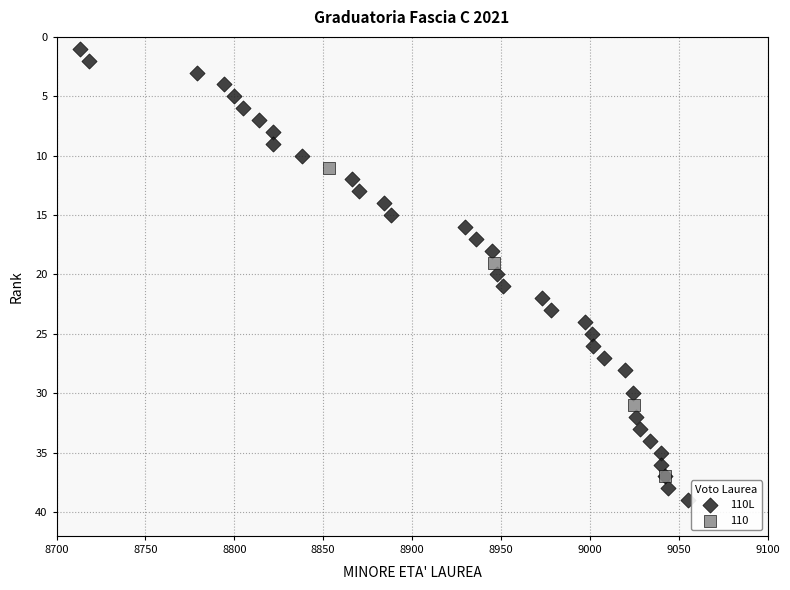

Which series has the largest Y range (max minus min)?

110L